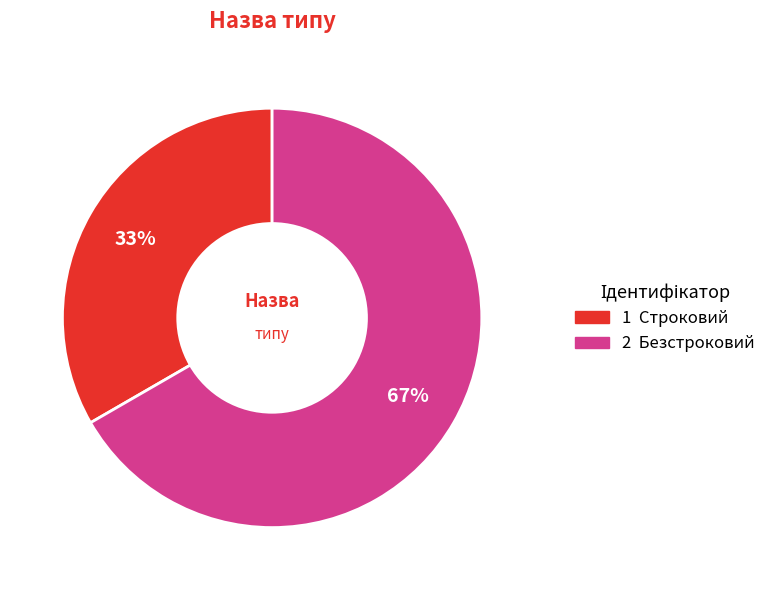

How many segments does this pie chart have?

2